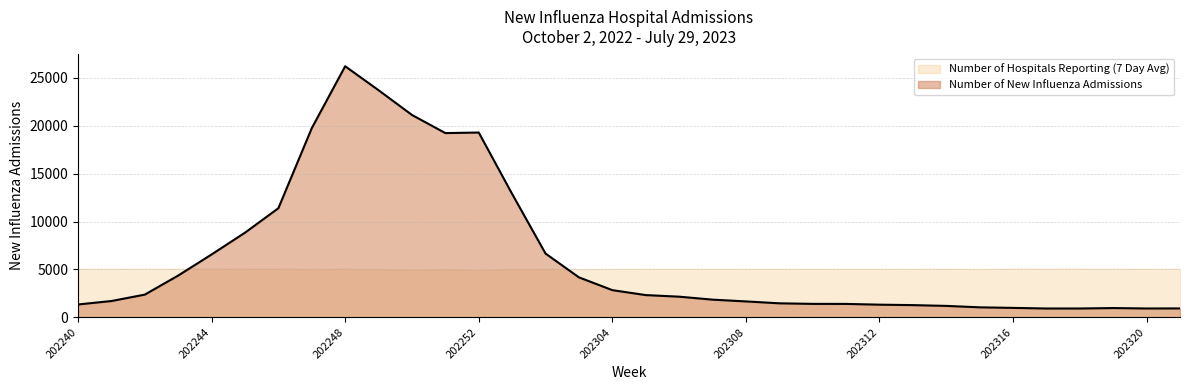

What is the value of the 31st point from the left?

911